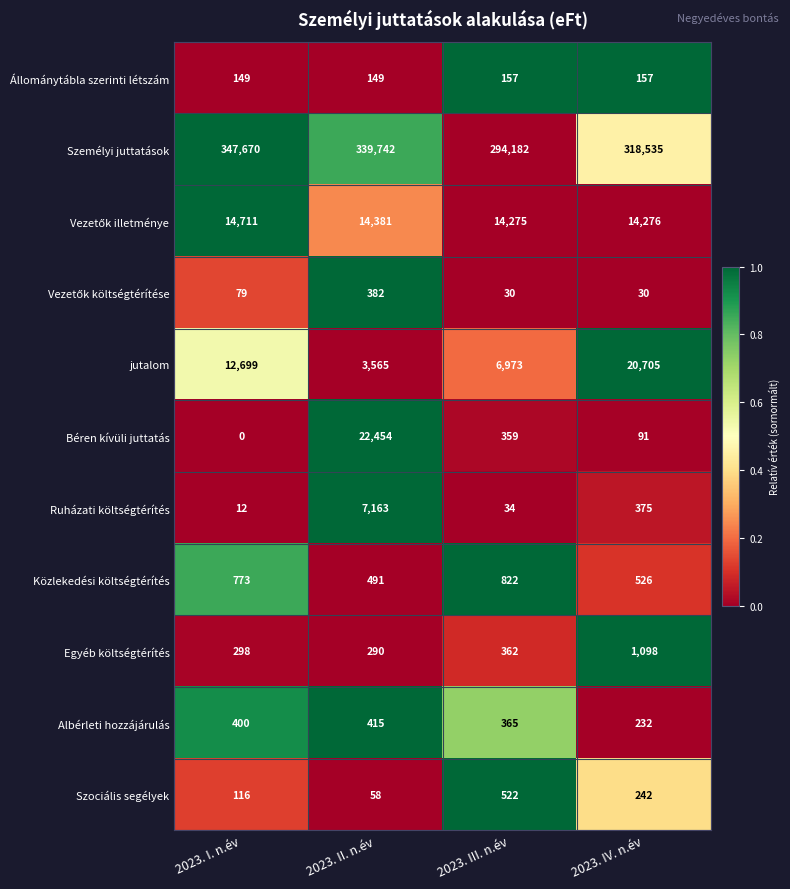

The Béren kívüli juttatás series shows 37074 at 2023. II. n.év. True or false?

False